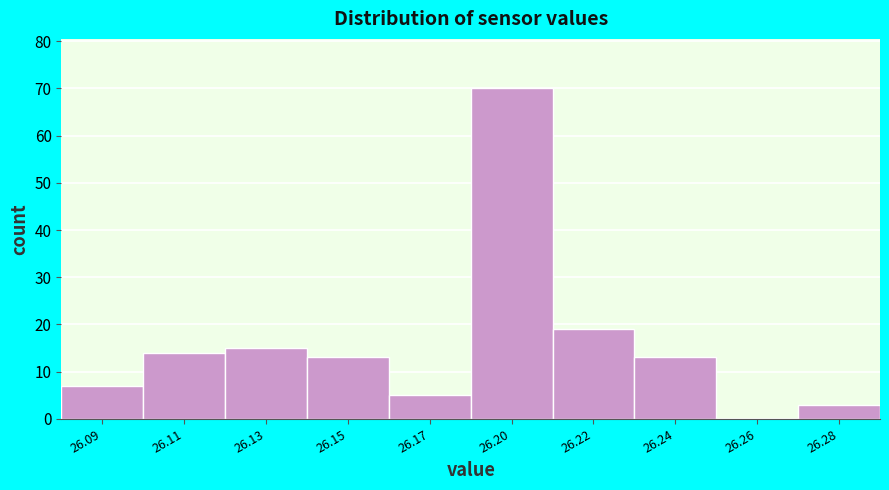

Reading right to left, extract all data points from this chart.

26.28=3	26.26=0	26.24=13	26.22=19	26.20=70	26.17=5	26.15=13	26.13=15	26.11=14	26.09=7